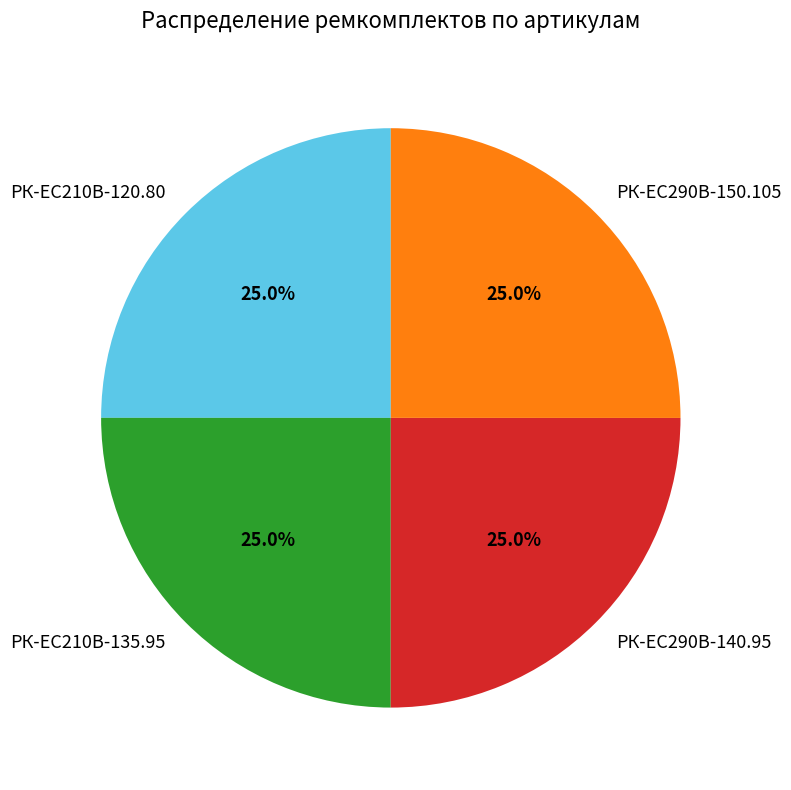

What is the ratio of the value at РК-EC210В-120.80 to the value at РК-ЕС290В-150.105?

1.0